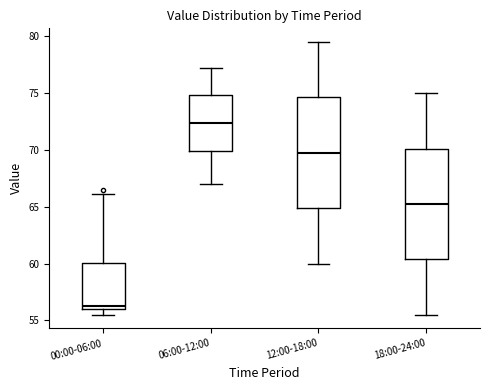

Reading left to right, read every box against the y-axis: the position of its median line, the range the box covers, and the ends of its whiskers. The values are not printed on the chart, so give them approximately, as read against the axis.

00:00-06:00: median 56.5, box 56.0 to 60.0, whiskers 55.5 to 66.0
06:00-12:00: median 72.5, box 70.0 to 75.0, whiskers 67.0 to 77.0
12:00-18:00: median 70.0, box 65.0 to 74.5, whiskers 60.0 to 79.5
18:00-24:00: median 65.5, box 60.5 to 70.0, whiskers 55.5 to 75.0